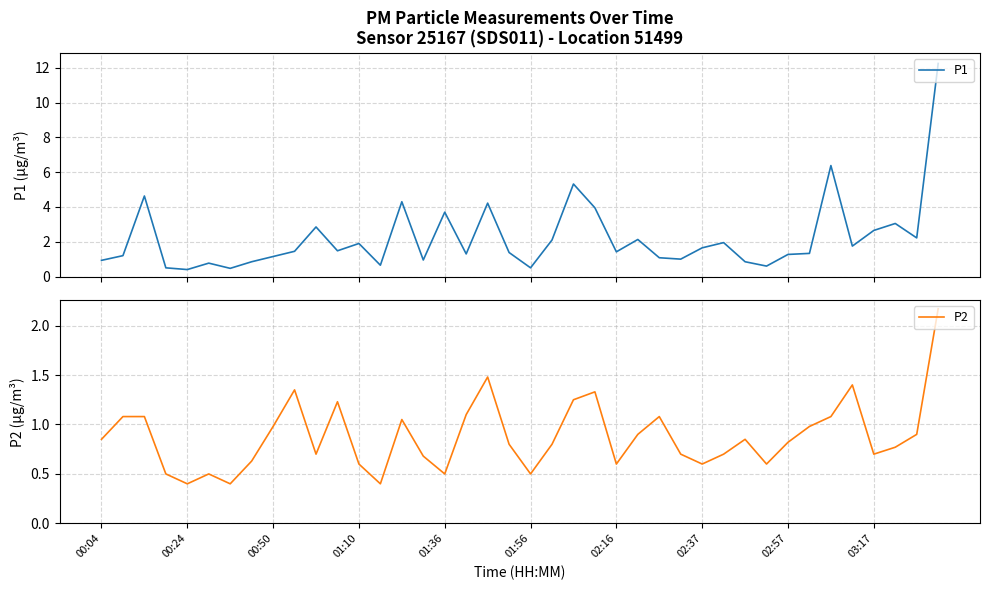

Reading right to left, list all the values displayed in this chart.

P1: 12.2	2.2	3.0	2.6	1.8	6.4	1.3	1.3	0.6	0.8	1.9	1.6	1.0	1.1	2.1	1.4	4.0	5.3	2.1	0.5	1.4	4.2	1.3	3.7	0.9	4.3	0.7	1.9	1.5	2.9	1.4	1.1	0.8	0.5	0.8	0.4	0.5	4.6	1.2	0.9
P2: 2.2	0.9	0.8	0.7	1.4	1.1	1.0	0.8	0.6	0.8	0.7	0.6	0.7	1.1	0.9	0.6	1.3	1.2	0.8	0.5	0.8	1.5	1.1	0.5	0.7	1.1	0.4	0.6	1.2	0.7	1.4	1.0	0.6	0.4	0.5	0.4	0.5	1.1	1.1	0.8